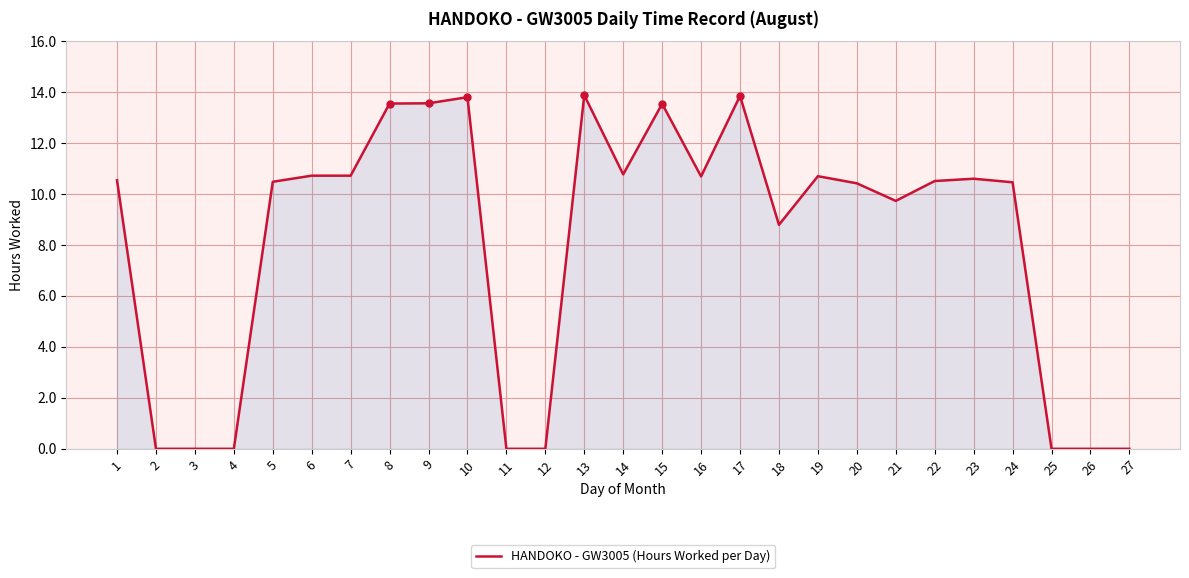

What is the greatest value displayed?

13.9